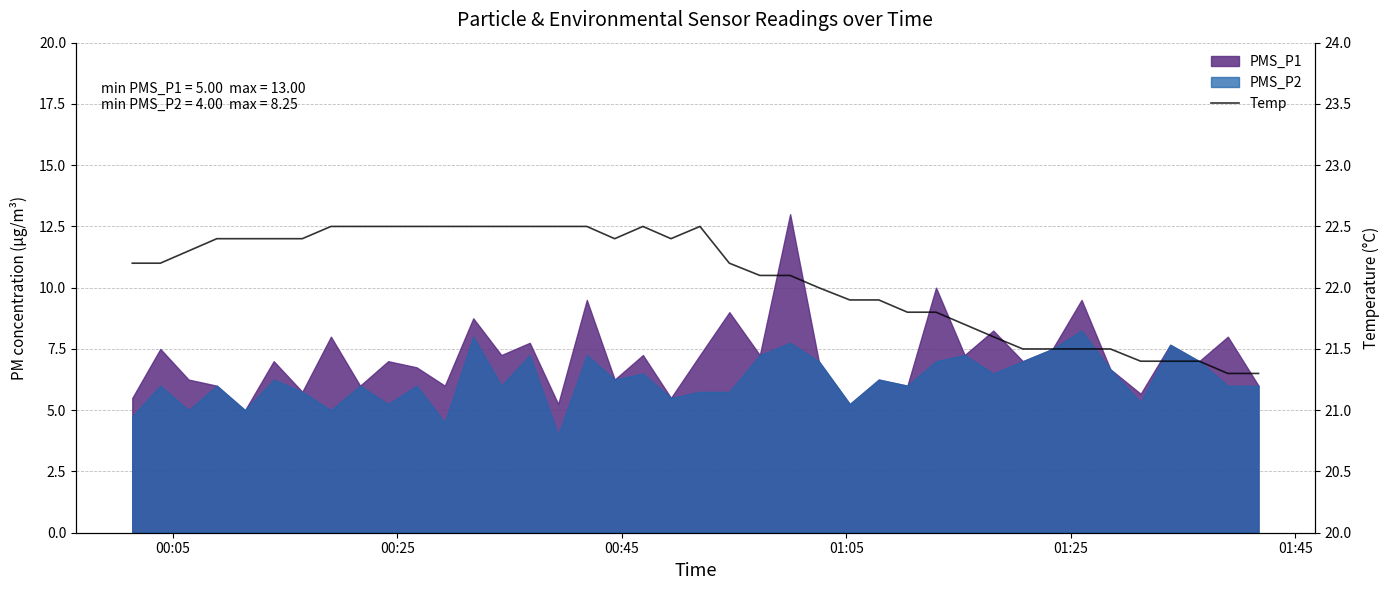

How many lines are shown in the chart?

1